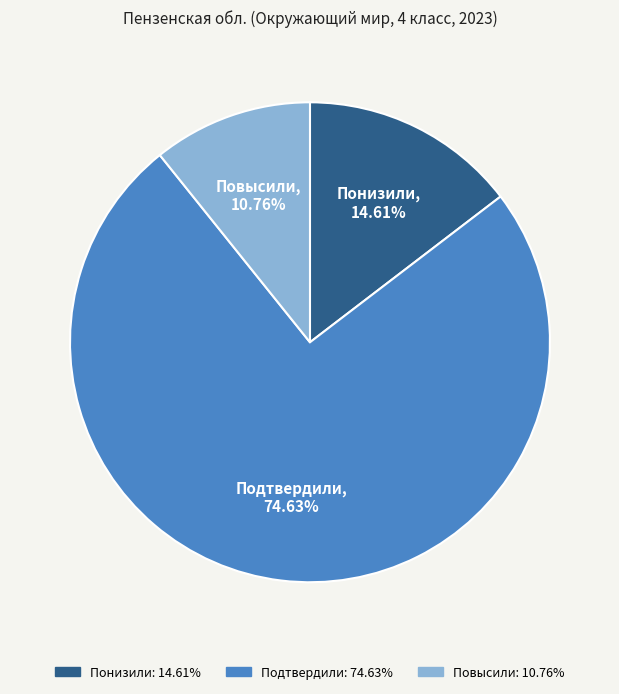

Which slice is the largest?

Подтвердили